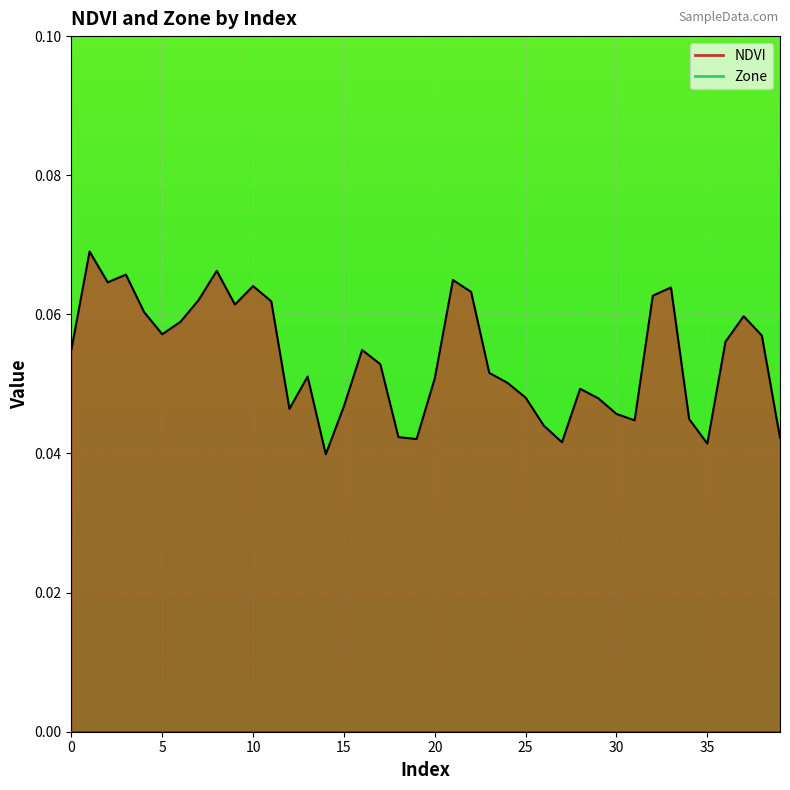

What is the sum of the values at 2 and 27?

0.1